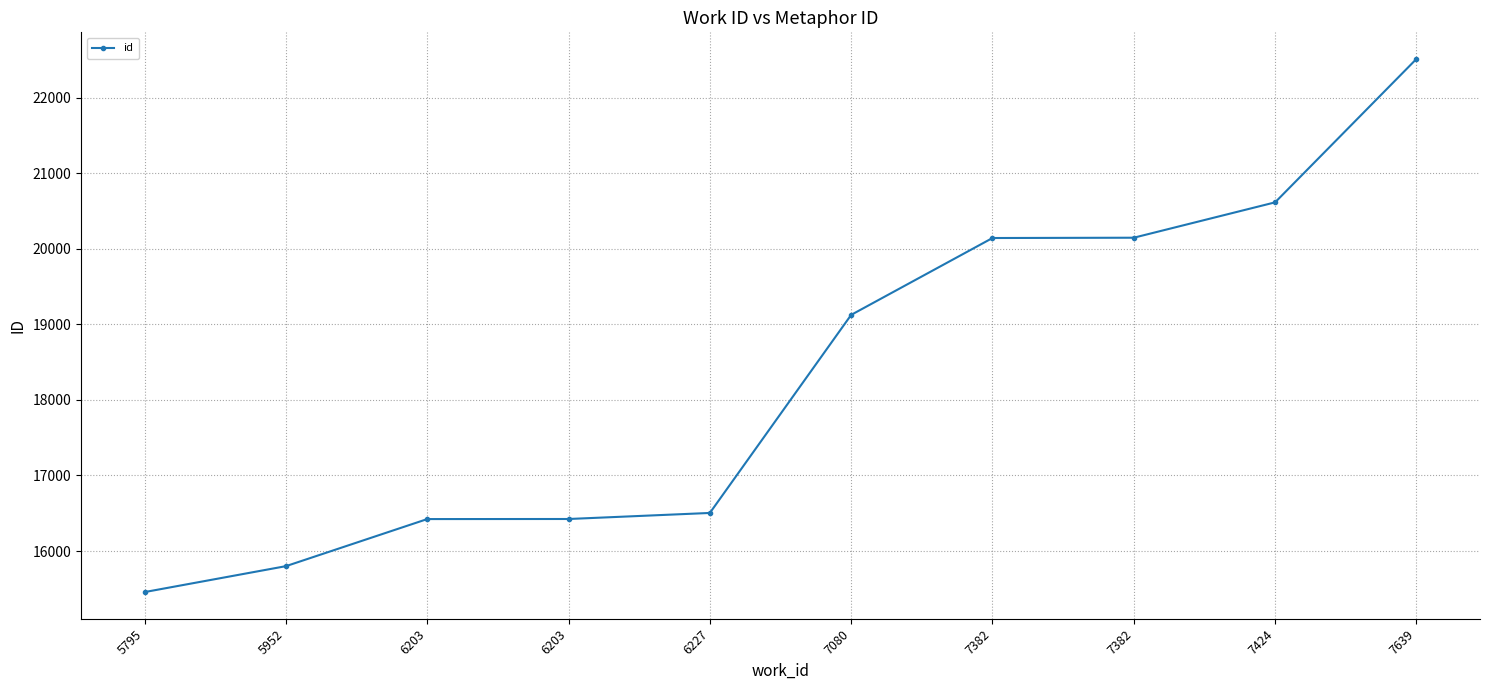

How many series are shown in this chart?

1